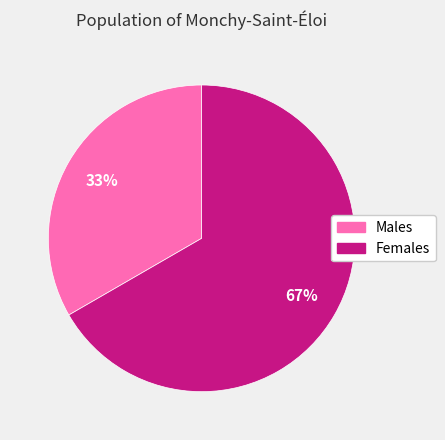

Which category accounts for the majority?

Females